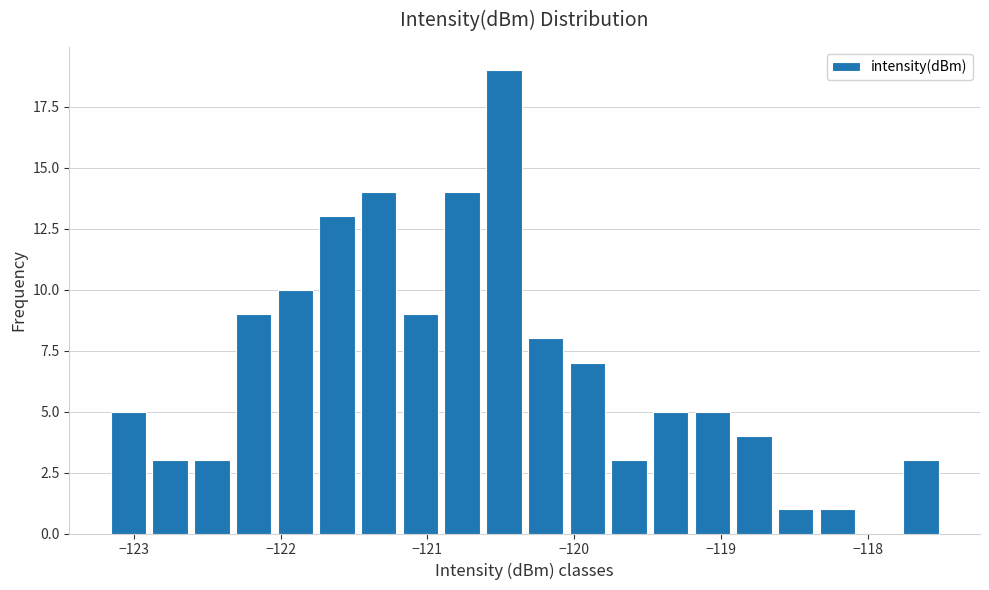

Read against the x-axis, roughly where is the centre of the tallest bar?

-120.5